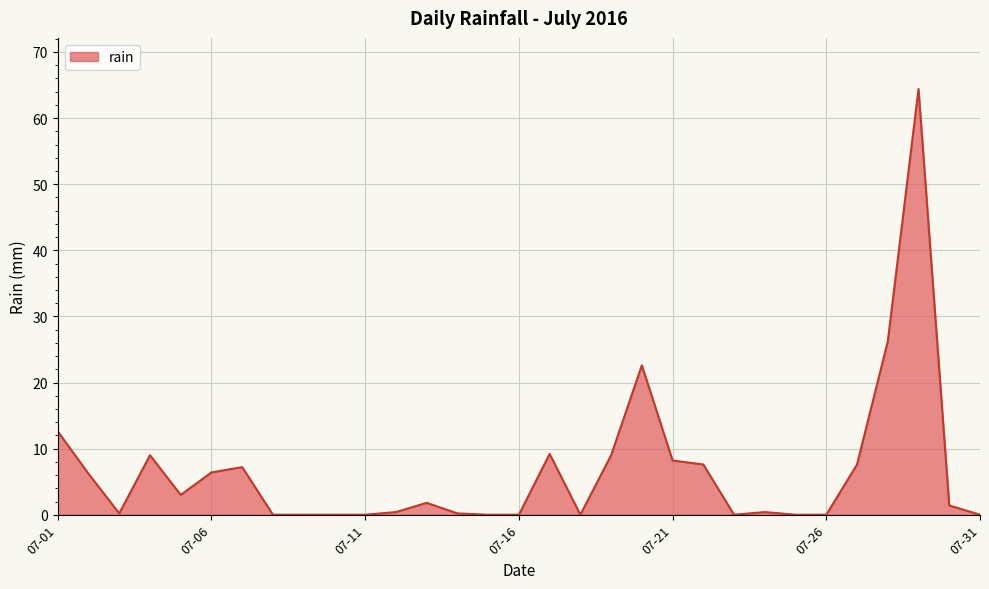

What is the difference between the maximum and minimum values?

64.4